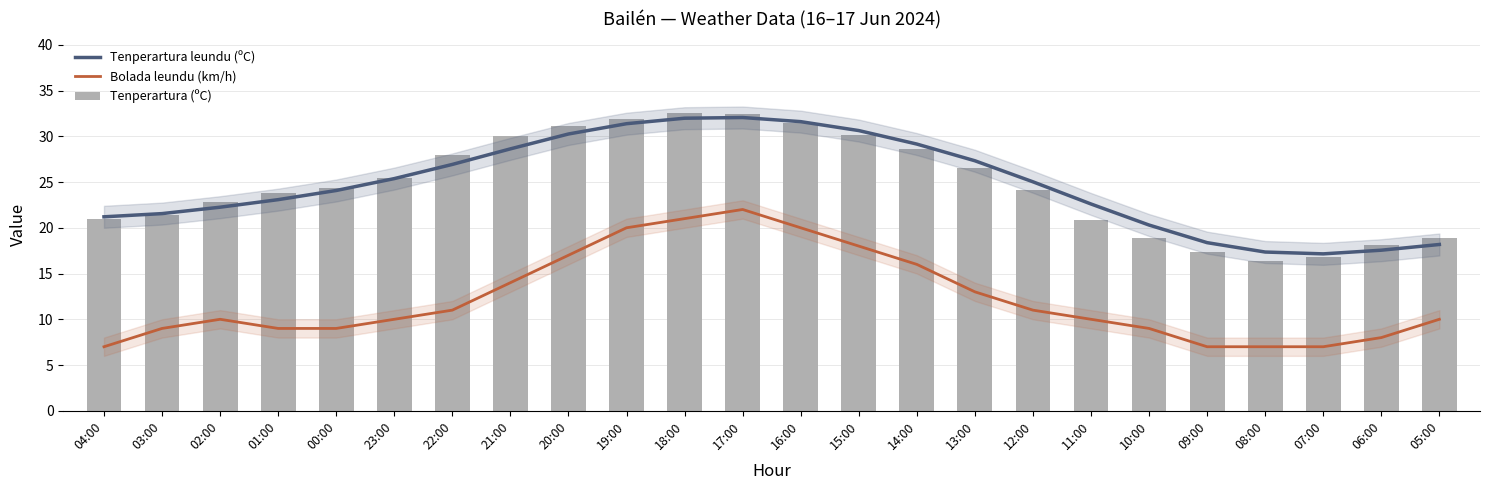

Between 12:00 and 21:00, which is larger?

21:00